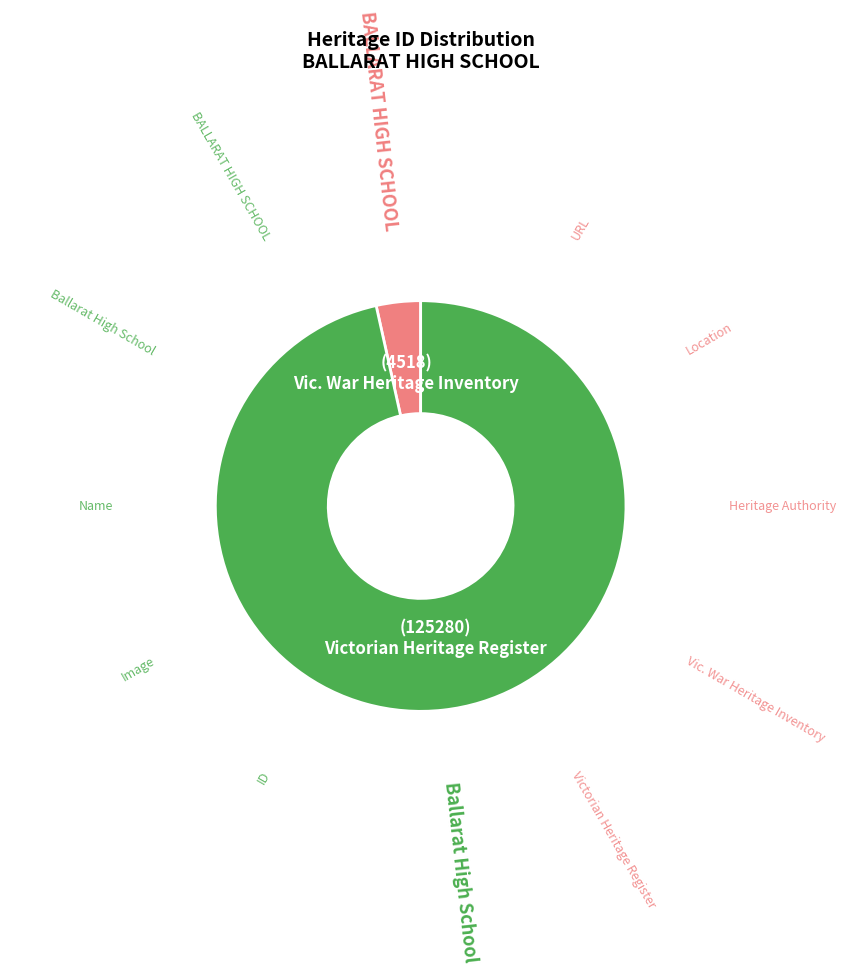

Does any single category account for the majority?

Yes